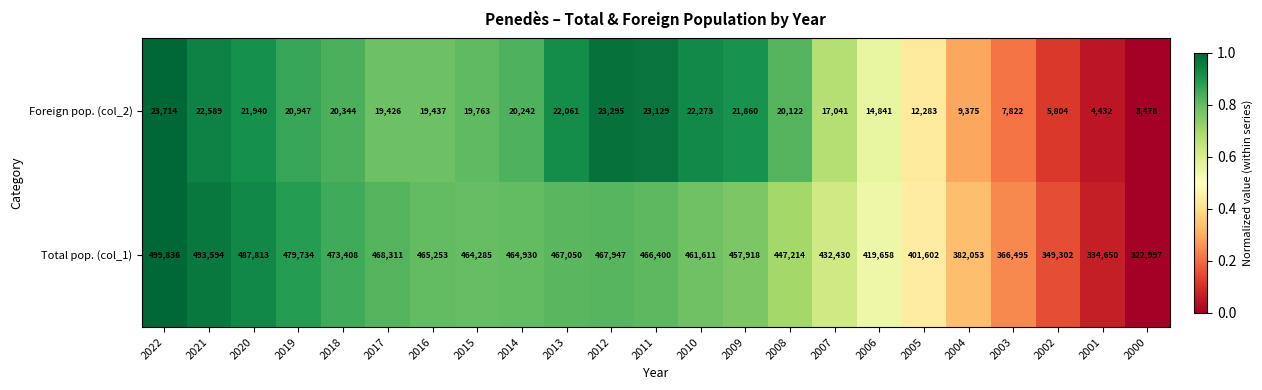

Which series has the largest range (max minus min)?

Total pop. (col_1)